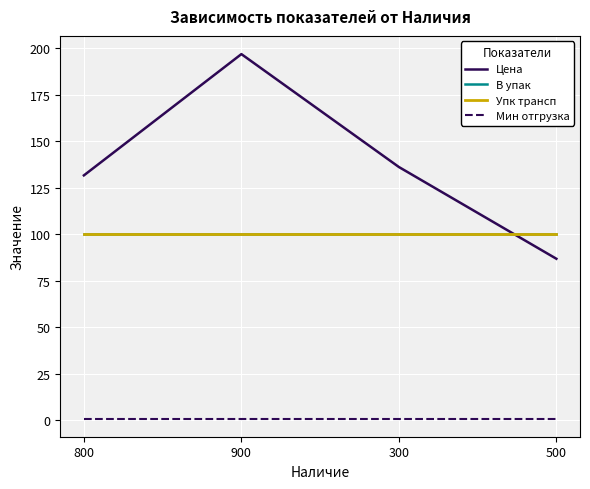

True or false: В упак and Упк трансп cross at least once.

False